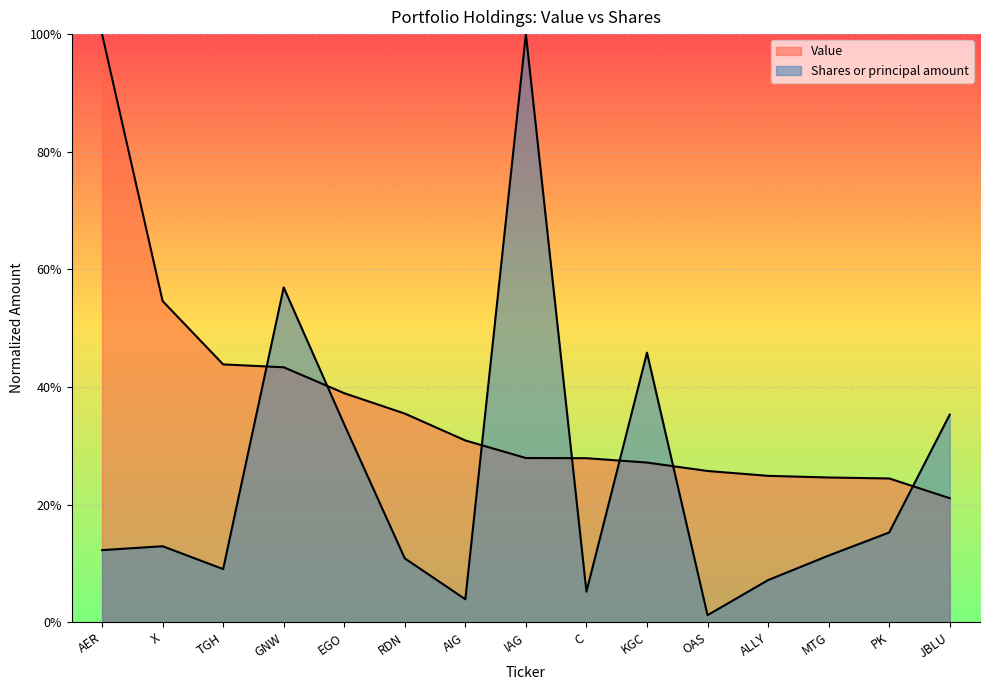

How many interior local peaks does the Shares or principal amount series have?

4